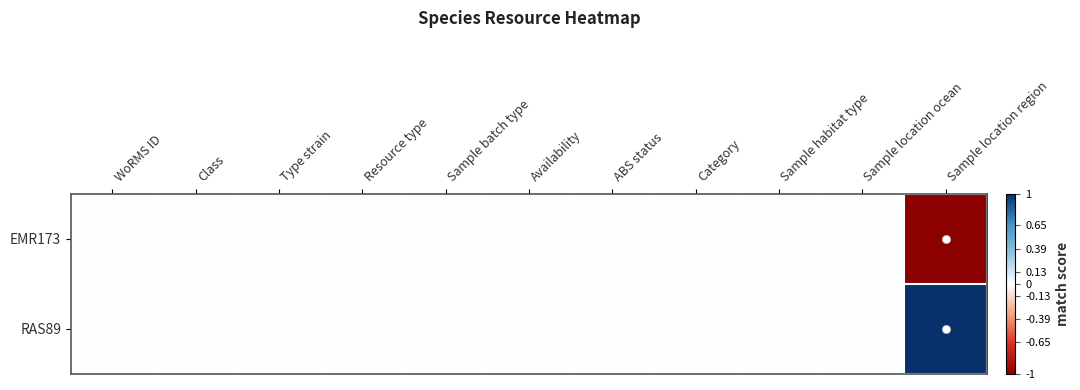

Reading left to right, transcribe all the data shown in this chart.

EMR173: WoRMS ID=0	Class=0	Type strain=0	Resource type=0	Sample batch type=0	Availability=0	ABS status=0	Category=0	Sample habitat type=0	Sample location ocean=0	Sample location region=-1
RAS89: WoRMS ID=0	Class=0	Type strain=0	Resource type=0	Sample batch type=0	Availability=0	ABS status=0	Category=0	Sample habitat type=0	Sample location ocean=0	Sample location region=1